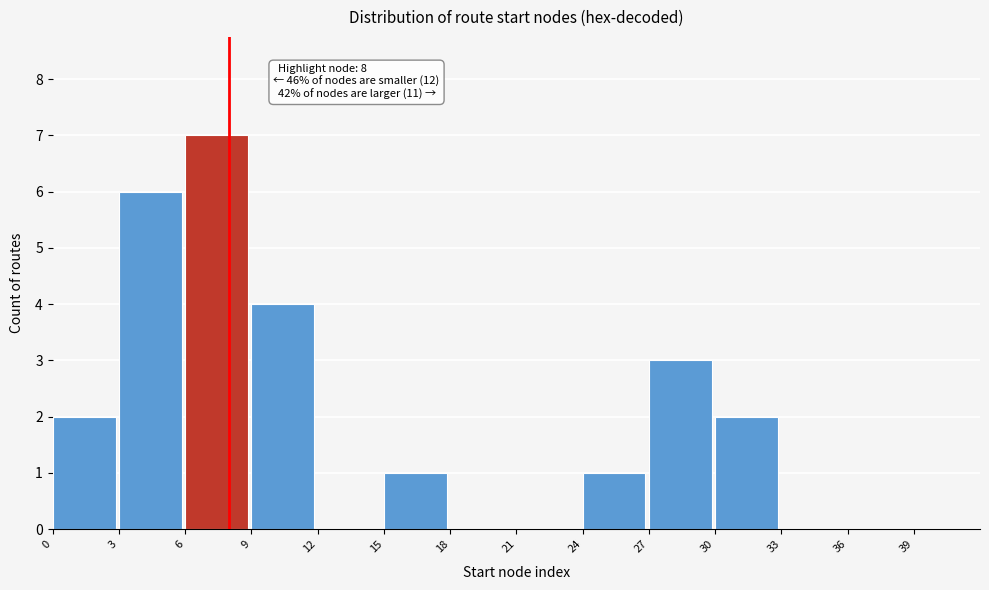

Over which range of the x-axis is the bar tallest?

6 to 9